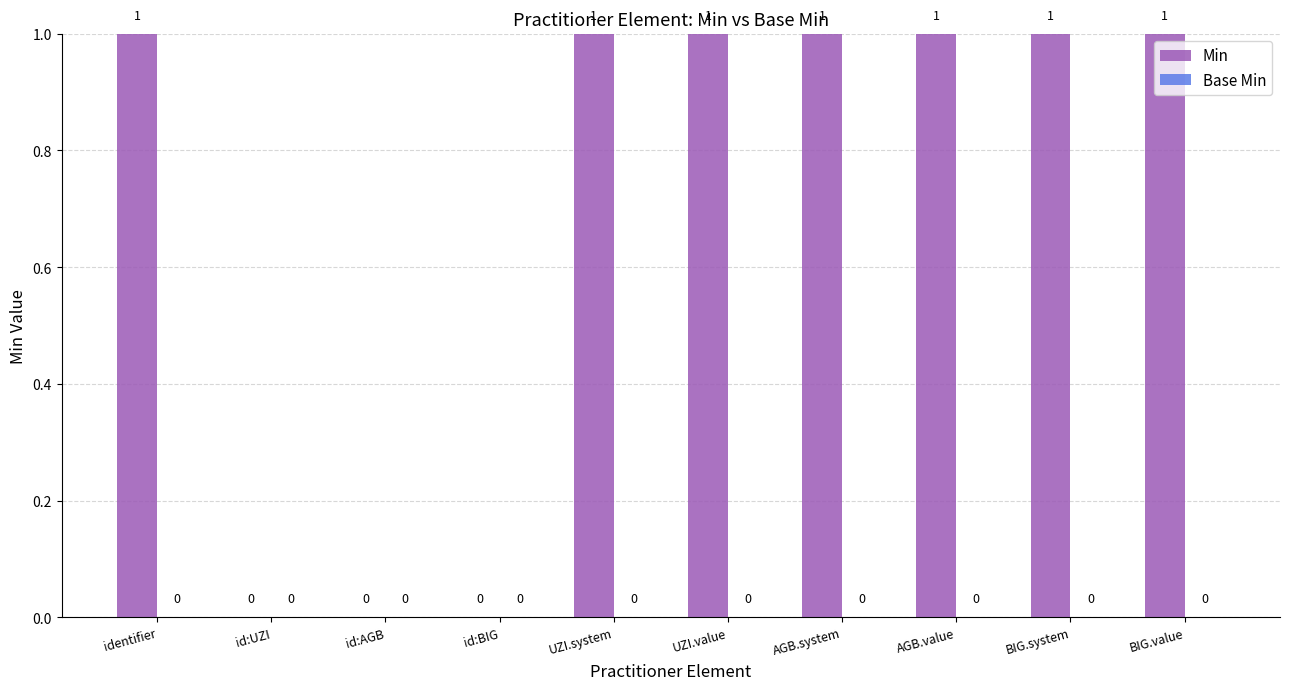

What is the ratio of the value at UZI.value to the value at AGB.value?

1.0